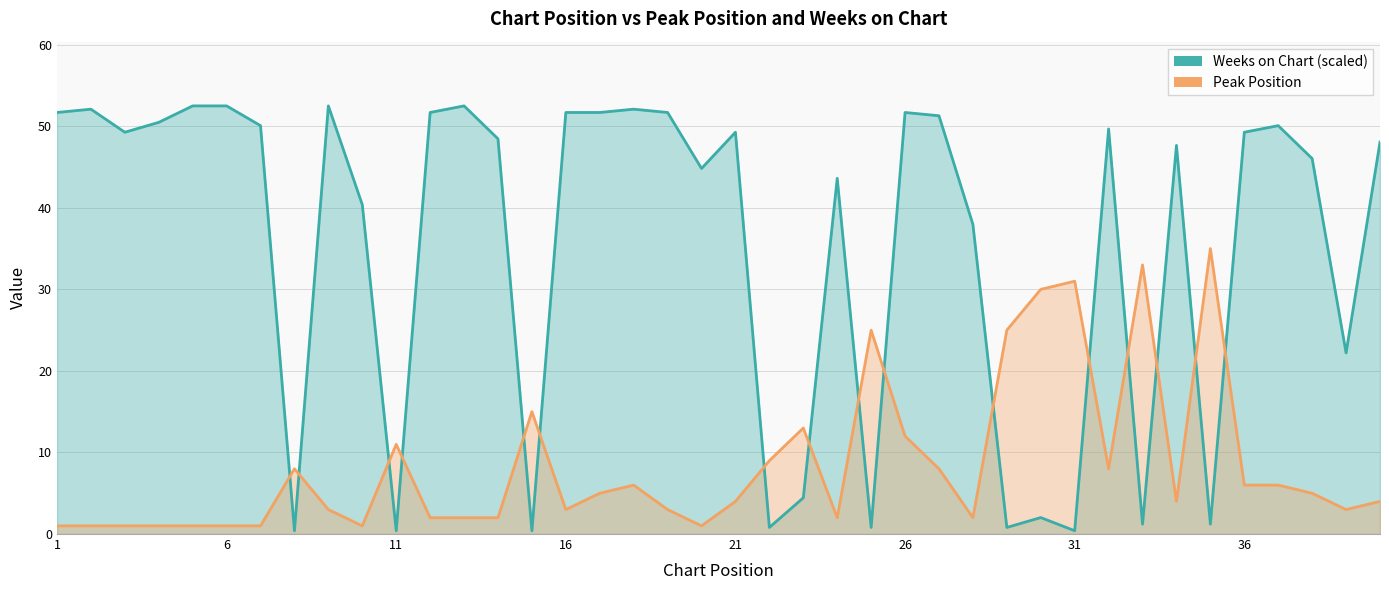

Reading right to left, list all the values displayed in this chart.

Peak Position: 4.0	3.0	5.0	6.0	6.0	35.0	4.0	33.0	8.0	31.0	30.0	25.0	2.0	8.0	12.0	25.0	2.0	13.0	9.0	4.0	1.0	3.0	6.0	5.0	3.0	15.0	2.0	2.0	2.0	11.0	1.0	3.0	8.0	1.0	1.0	1.0	1.0	1.0	1.0	1.0
Weeks on Chart: 48.1	22.2	46.0	50.1	49.3	1.2	47.7	1.2	49.7	0.4	2.0	0.8	38.0	51.3	51.7	0.8	43.6	4.4	0.8	49.3	44.8	51.7	52.1	51.7	51.7	0.4	48.5	52.5	51.7	0.4	40.4	52.5	0.4	50.1	52.5	52.5	50.5	49.3	52.1	51.7